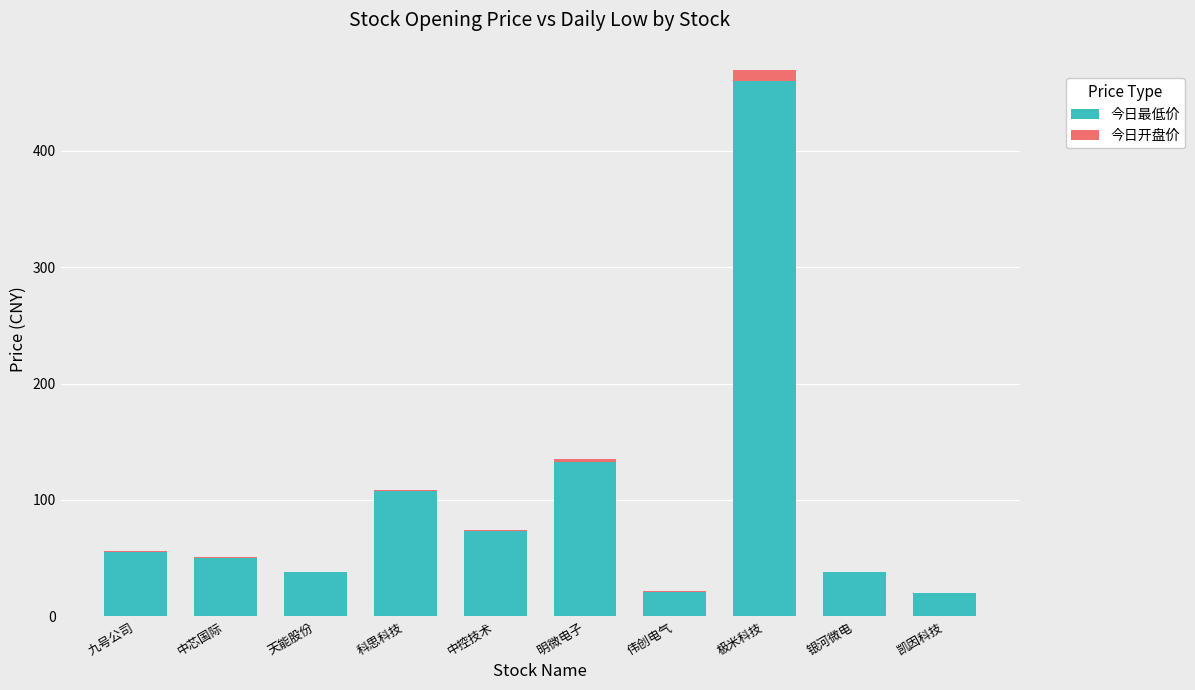

The value of 今日最低价 at 明微电子 is 132.6. True or false?

True